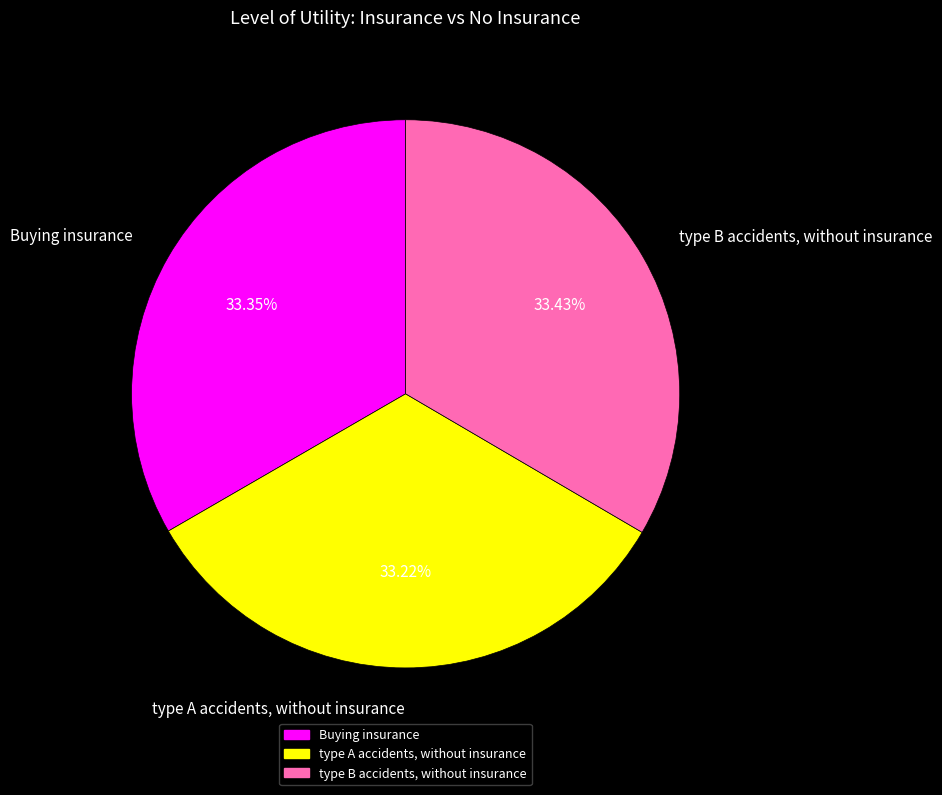

What is the ratio of the value at Buying insurance to the value at type A accidents, without insurance?

1.0